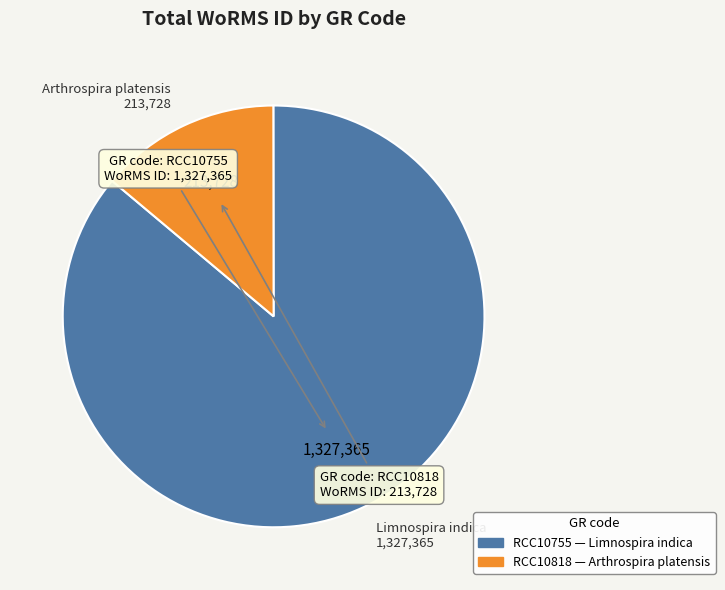

What is the majority slice?

RCC10755